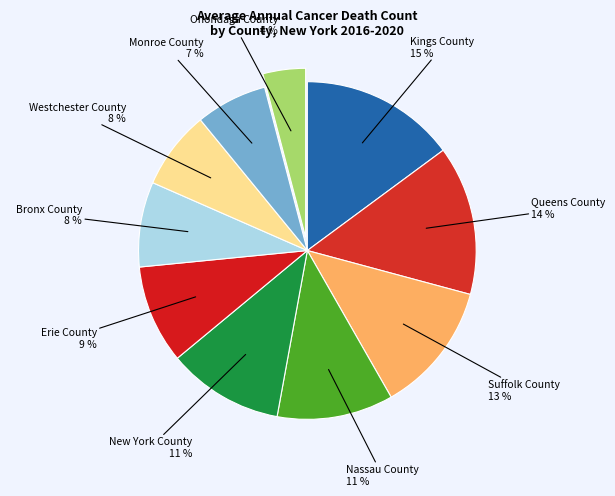

What is the smallest slice in the pie chart?

Onondaga County